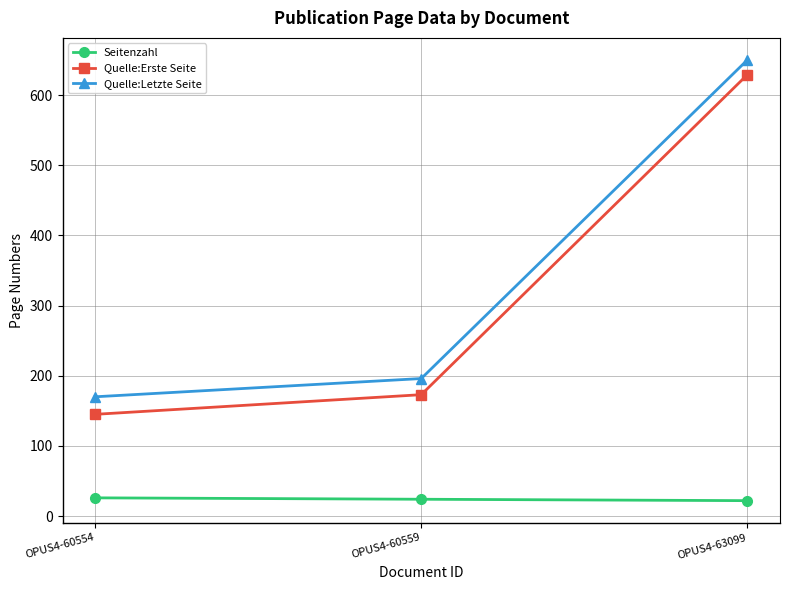

The value of Quelle:Letzte Seite at OPUS4-63099 is 910. True or false?

False